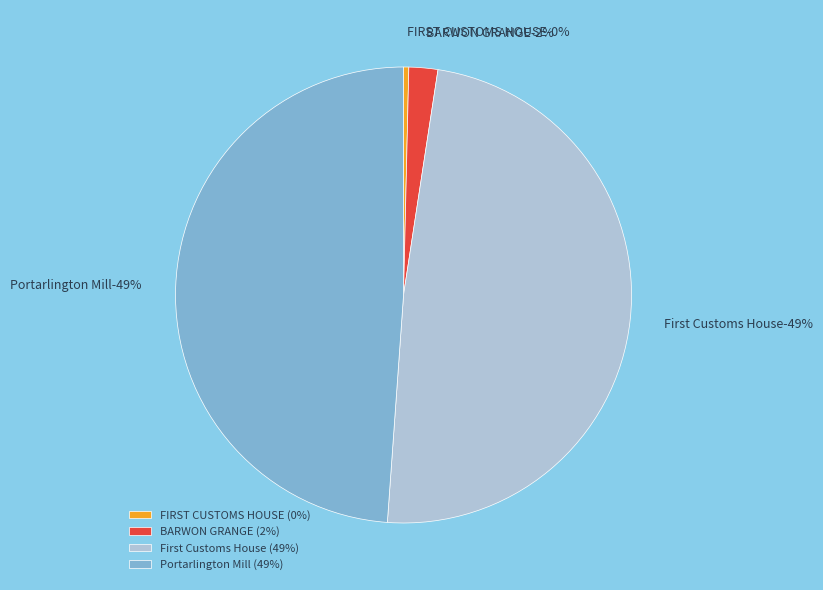

To the nearest percent, what percentage of the pie is BARWON GRANGE?

2%